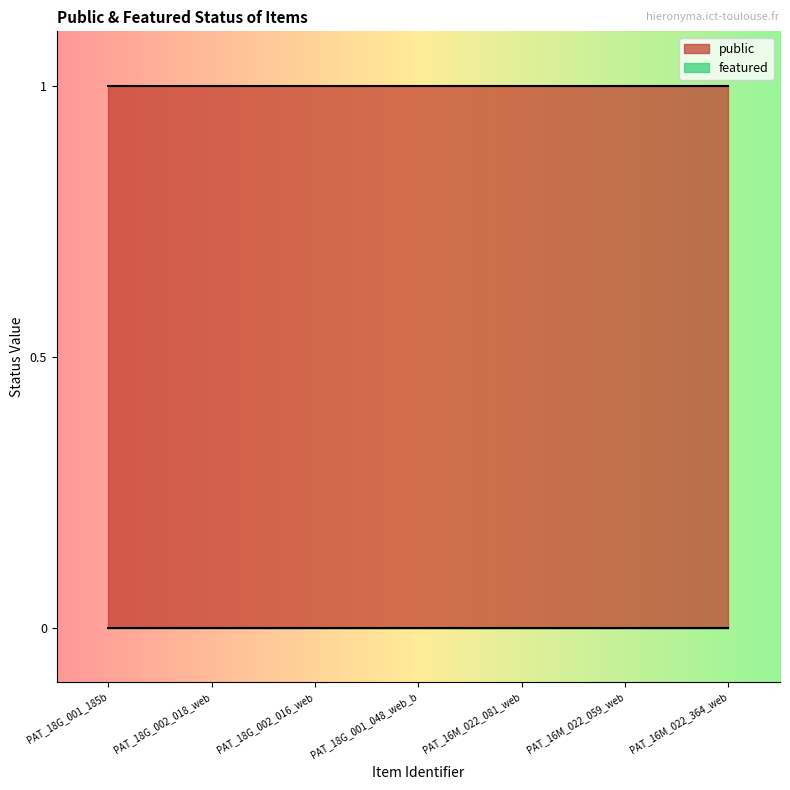

What is the value of the public point at the 7th from the left?

1